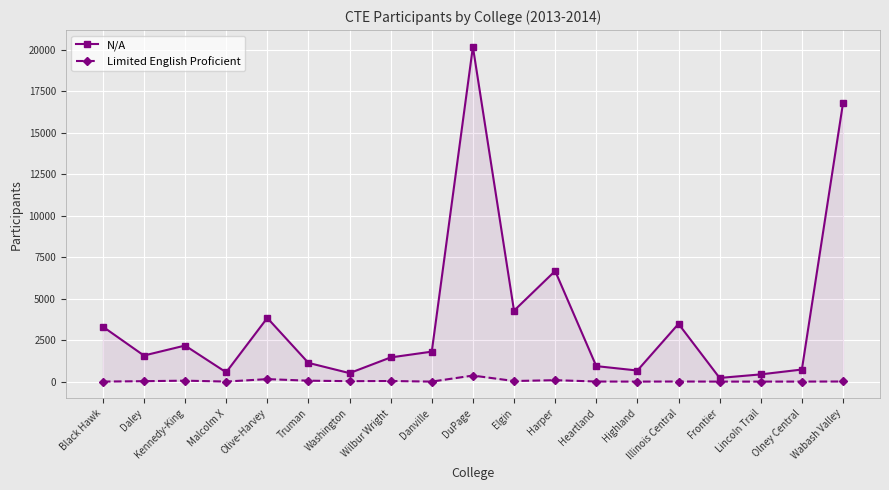

Rank the series by their maximum value, from highest to lowest.

N/A, Limited English Proficient